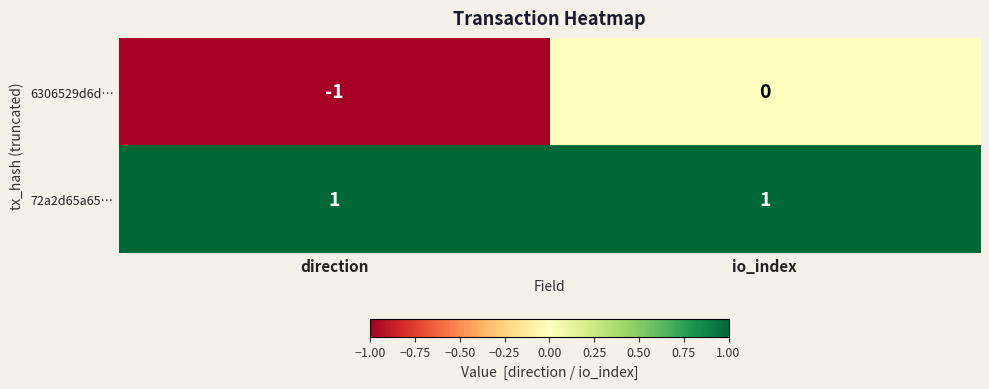

Which series has the largest total across all categories?

72a2d65a65…